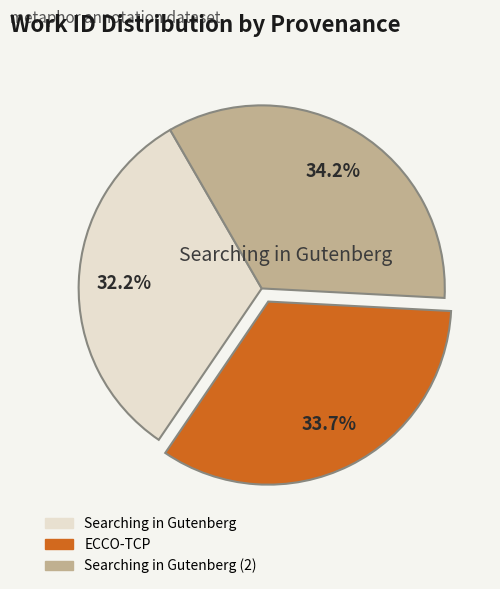

How much of the chart is everything except ECCO-TCP?

66.3%